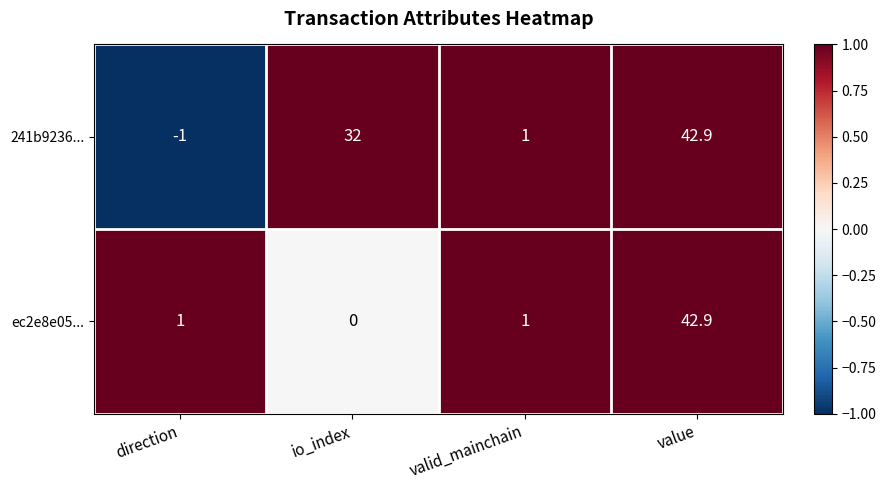

Rank the series at direction from lowest to highest value.

241b9236..., ec2e8e05...